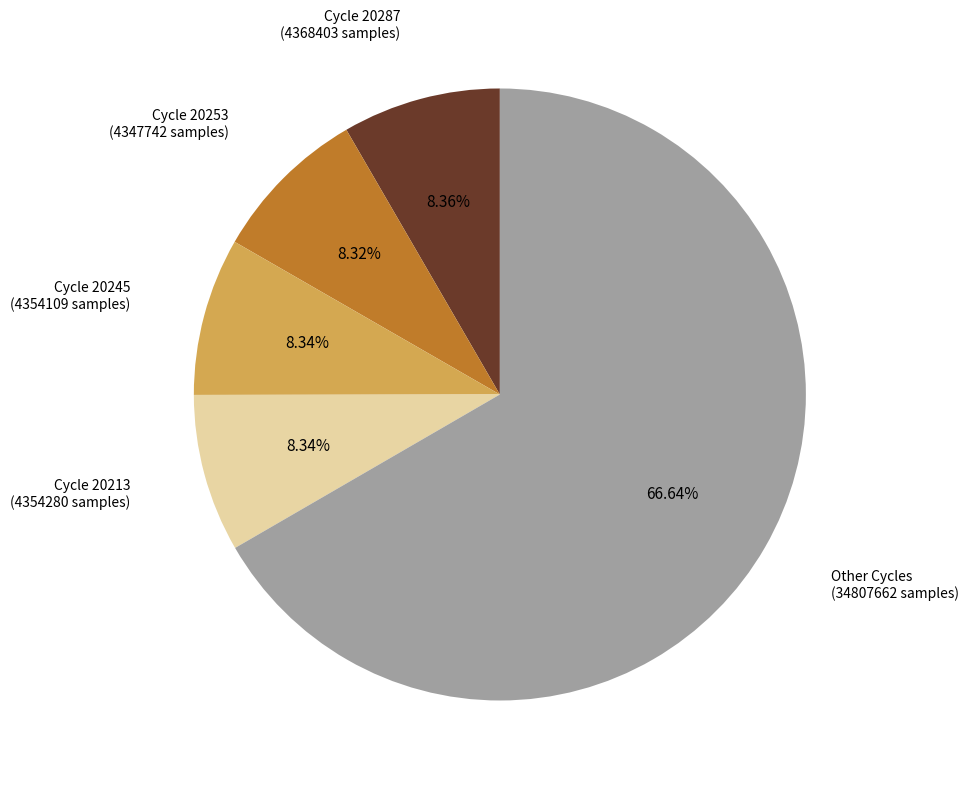

Is there any slice that represents more than half of the pie?

Yes